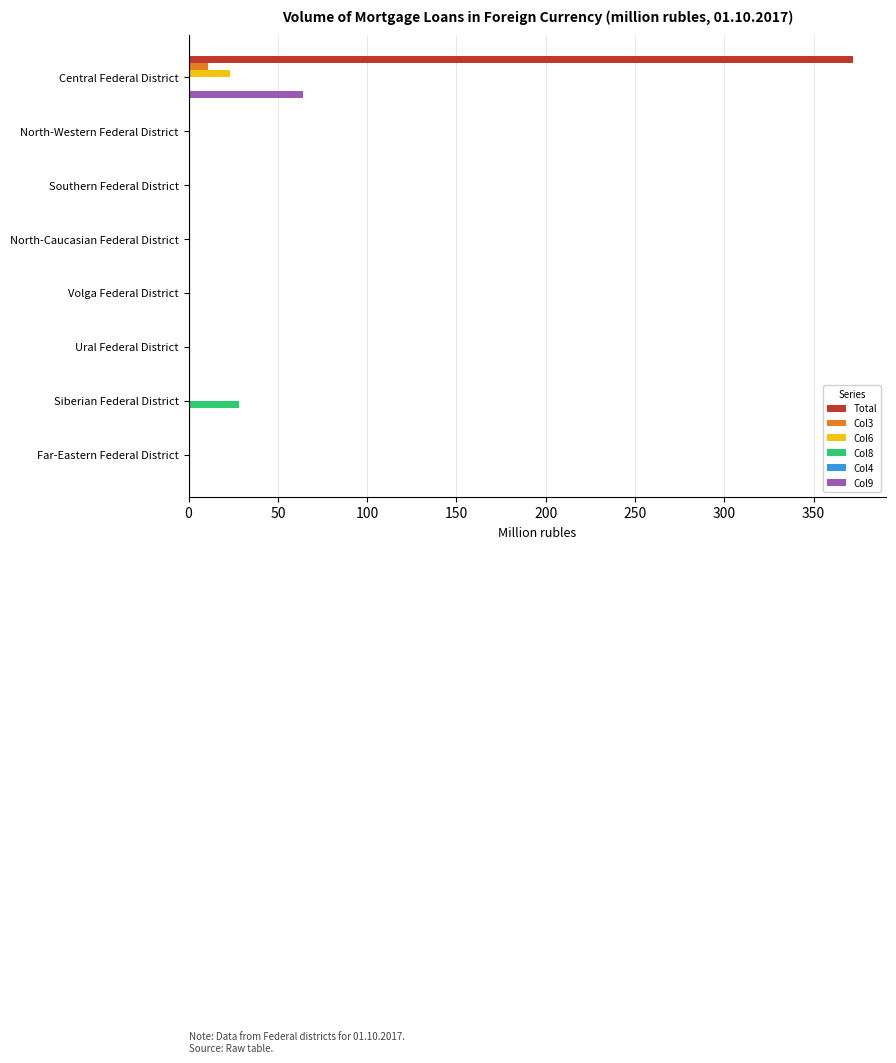

At which category does the chart reach its peak across all series?

Central Federal District